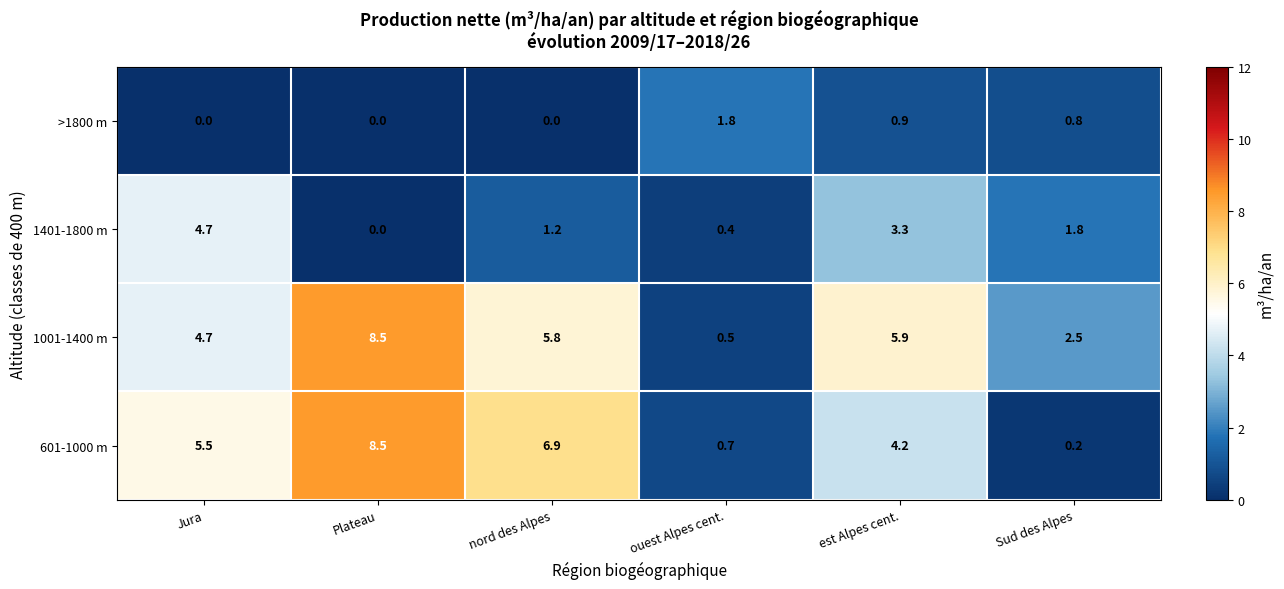

How many categories are shown in the chart?

6